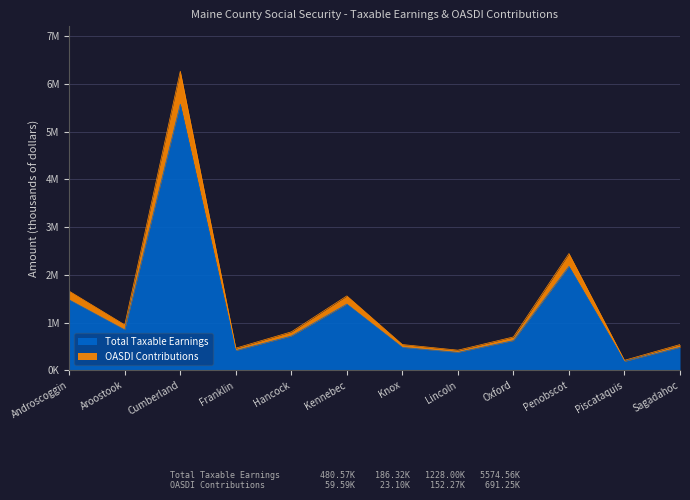

What is the sum of all Total Taxable Earnings values?

14736016